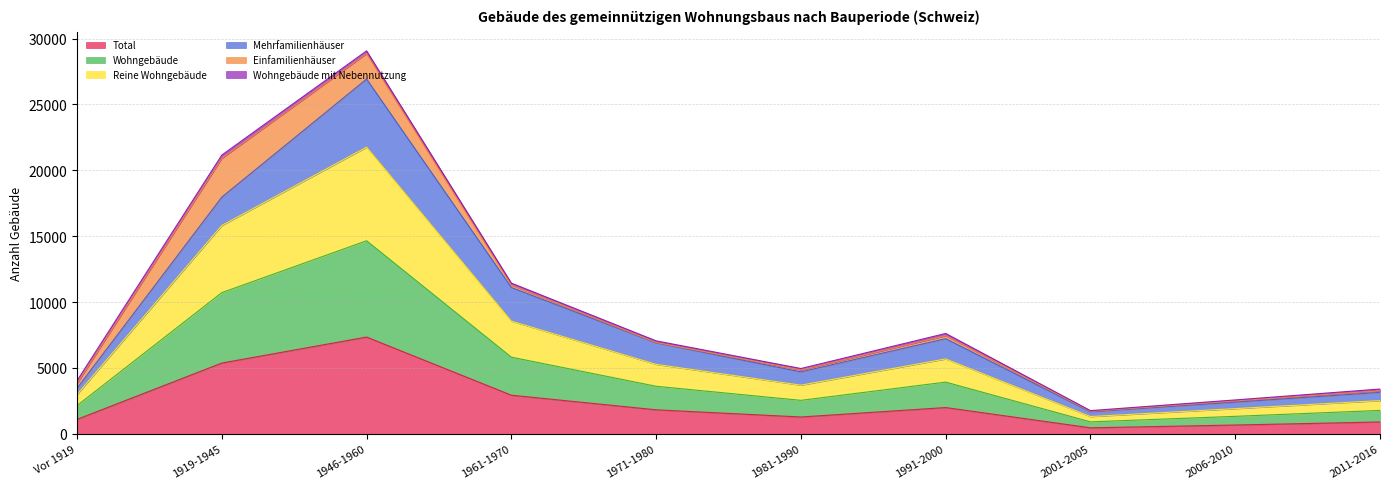

What position from the right is 1971-1980?

6